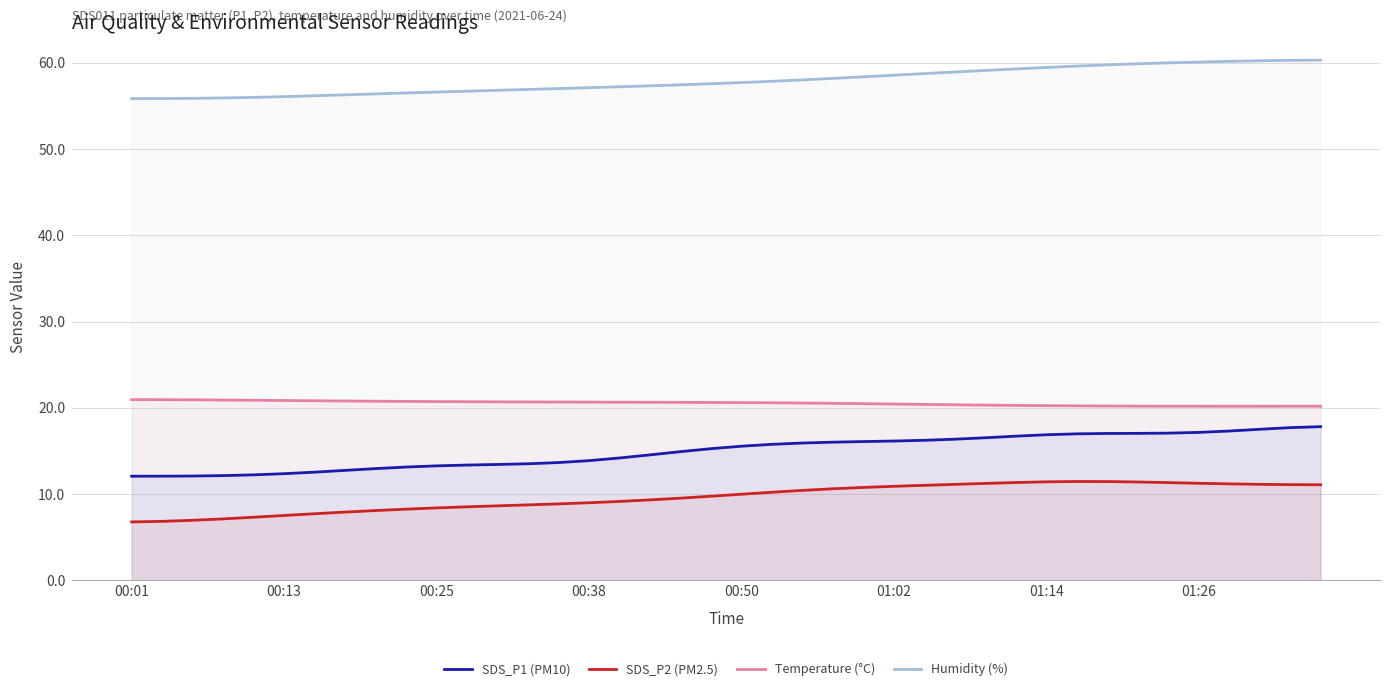

What is the difference between the highest and lowest values at 13?

48.1